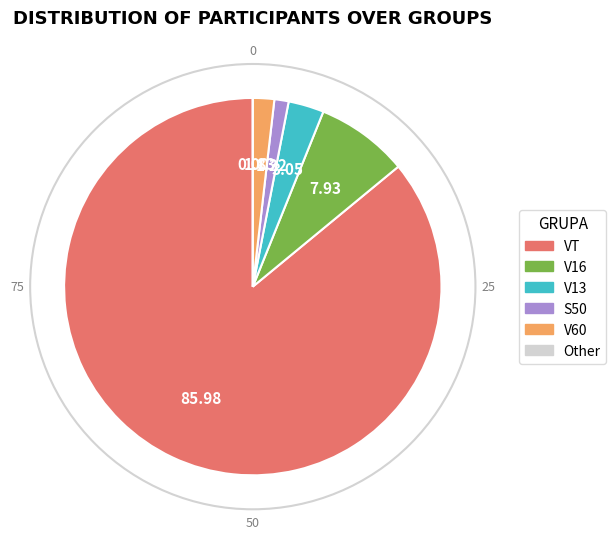

Is it true that VT is 37% of the pie?

False